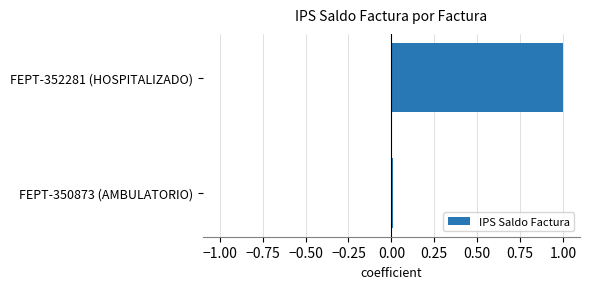

Rank the categories by value from lowest to highest.

FEPT-350873 (AMBULATORIO), FEPT-352281 (HOSPITALIZADO)